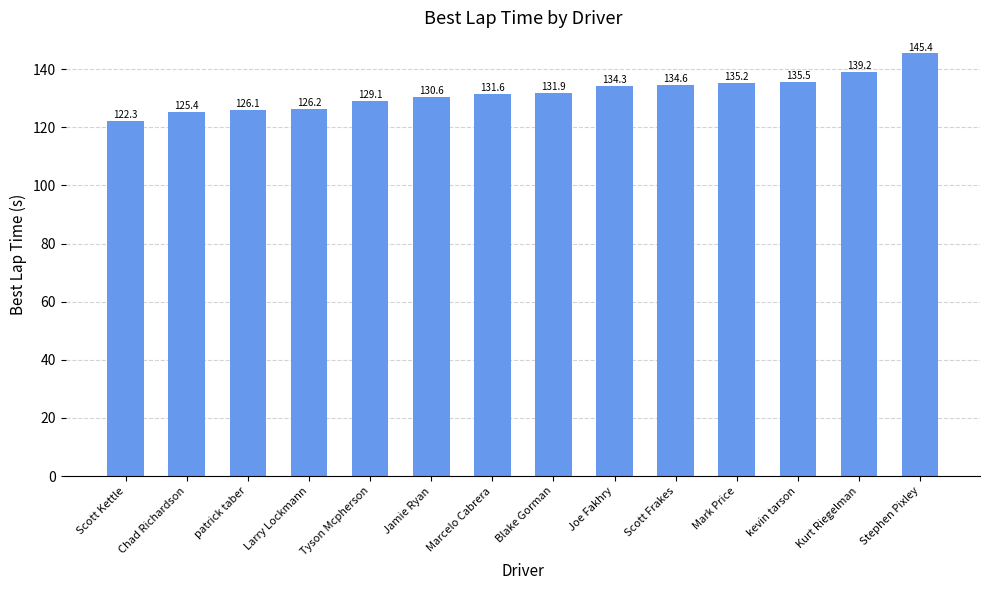

What is the sum of the values at Stephen Pixley and Mark Price?

280.6